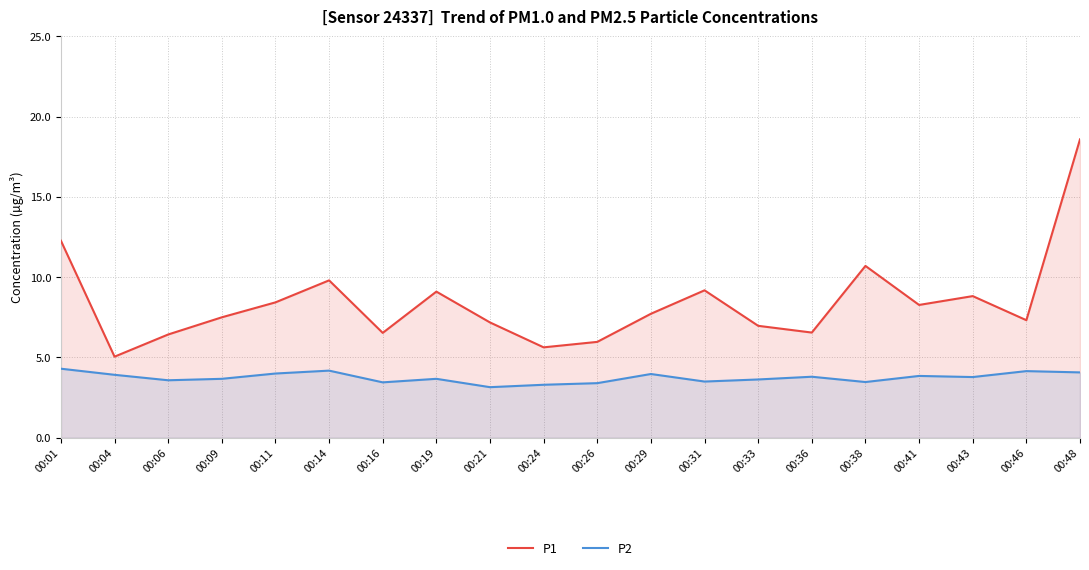

Which series changed the most between 00:01 and 00:14?

P1